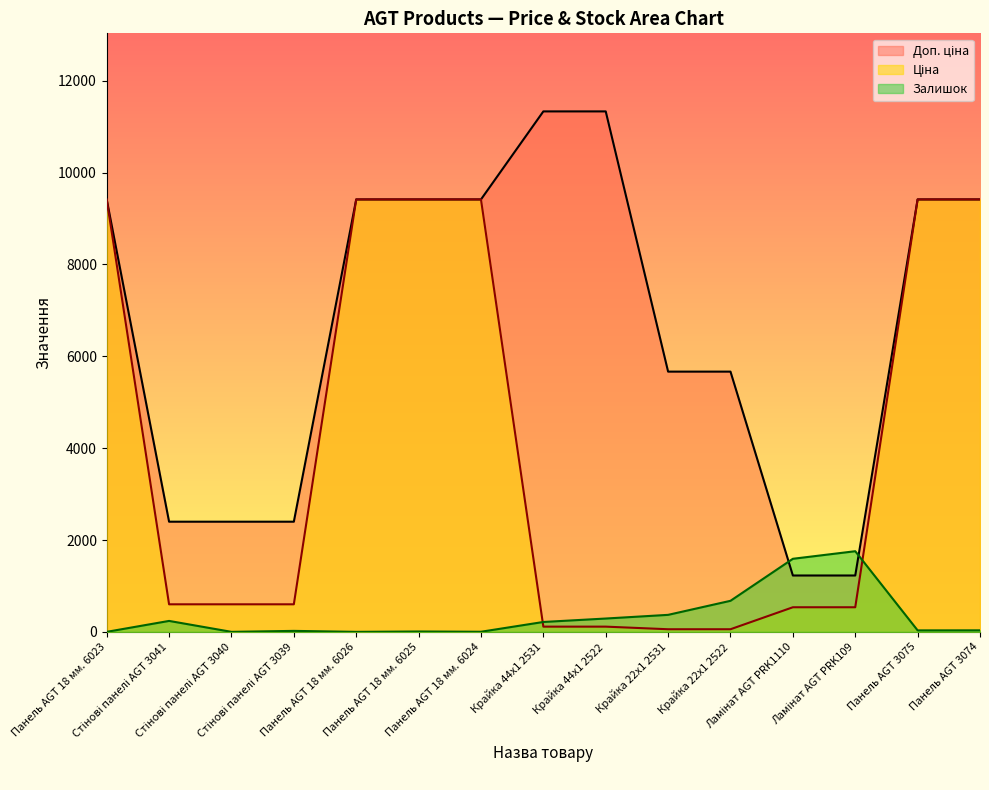

Reading left to right, list all the values displayed in this chart.

Ціна: 9416.9	599.7	599.7	599.7	9416.9	9416.9	9416.9	113.3	113.3	56.7	56.7	535.4	535.4	9416.9	9416.9
Доп. ціна: 9416.9	2398.7	2398.7	2398.7	9416.9	9416.9	9416.9	11334.0	11334.0	5667.0	5667.0	1227.2	1227.2	9416.9	9416.9
Залишок: 0.0	238.0	0.0	21.0	0.0	8.0	2.0	215.0	290.0	370.0	676.0	1591.0	1756.0	32.0	33.0